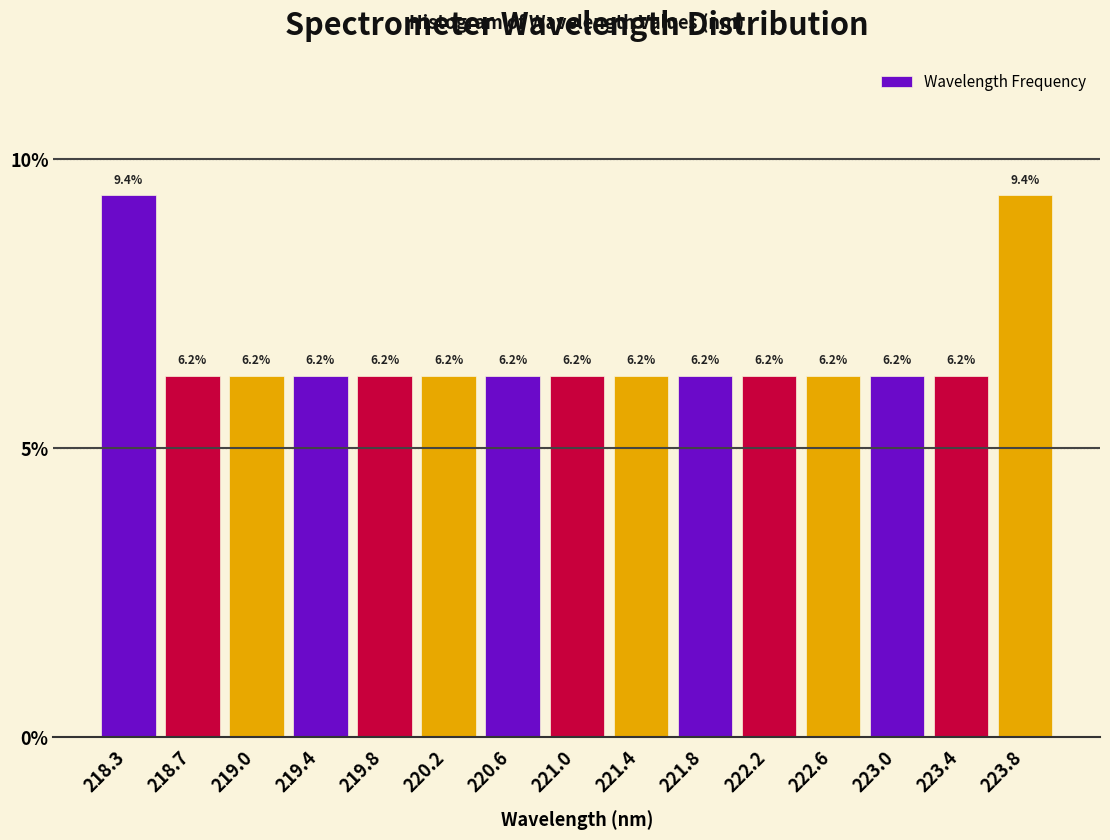

Reading left to right, list every bar in this chart as the range it spans on the x-axis followed by its height. The bar edges are not printed on the chart, so give them approximately, as read against the axis.

218.05 to 218.45: 9.4
218.45 to 218.85: 6.2
218.85 to 219.25: 6.2
219.25 to 219.65: 6.2
219.65 to 220.05: 6.2
220.05 to 220.45: 6.2
220.45 to 220.80: 6.2
220.80 to 221.20: 6.2
221.20 to 221.60: 6.2
221.60 to 222.00: 6.2
222.00 to 222.40: 6.2
222.40 to 222.80: 6.2
222.80 to 223.20: 6.2
223.20 to 223.60: 6.2
223.60 to 224.00: 9.4